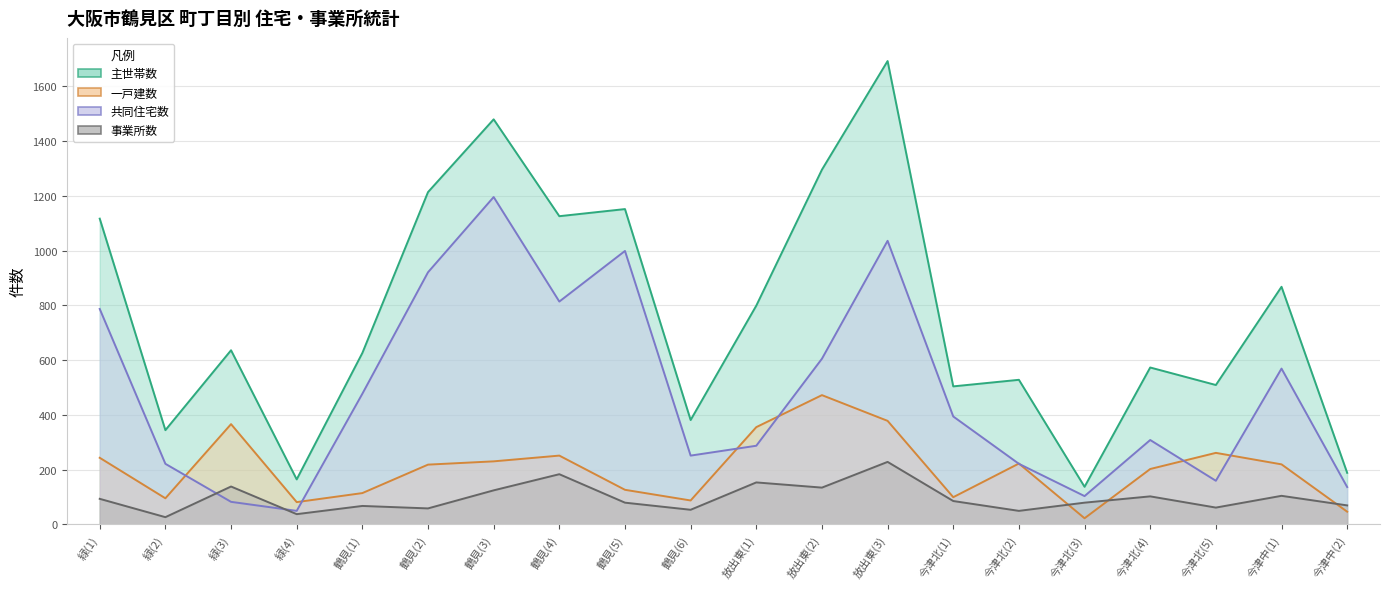

What is the maximum value shown in the chart?

1693